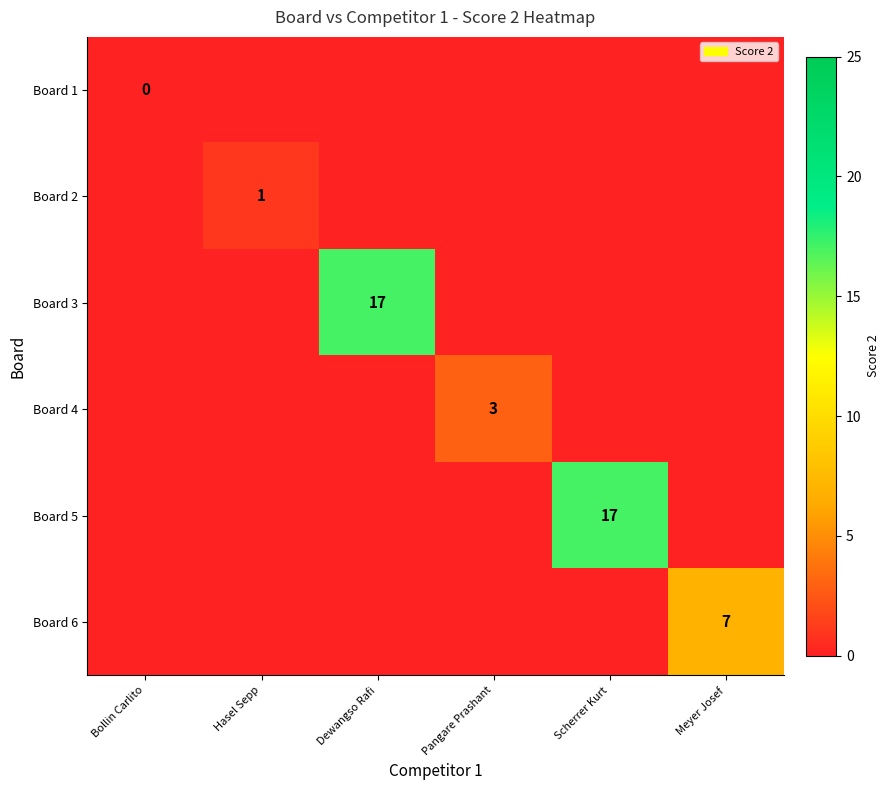

The Board 2 series shows 0 at Hasel Sepp. True or false?

False